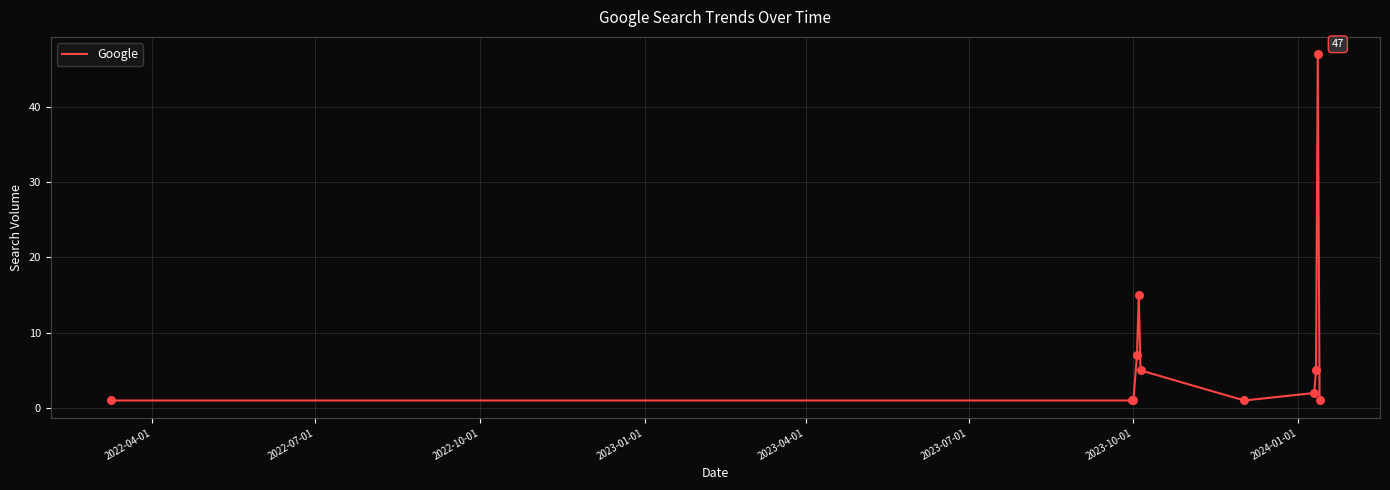

What is the greatest value displayed?

47